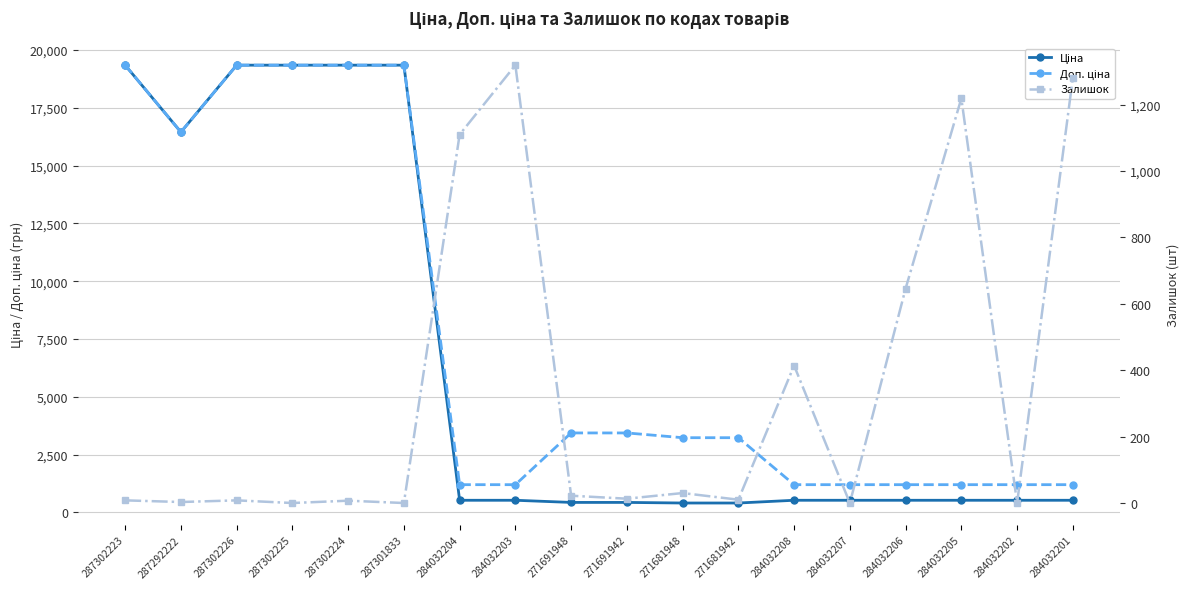

In Ціна, how many points are lower than both neighbors (excluding endpoints)?

1